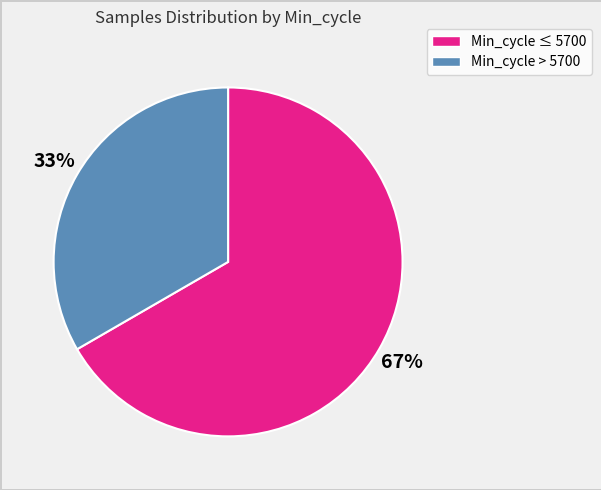

To the nearest percent, what is the average slice percentage?

50%